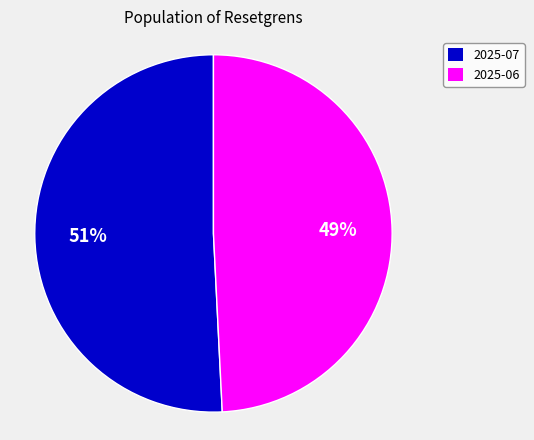

Count the number of slices in the pie.

2